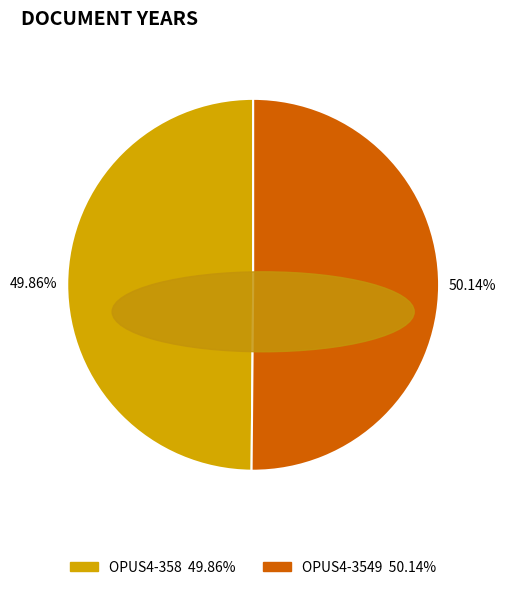

Is there a majority slice in this chart?

Yes